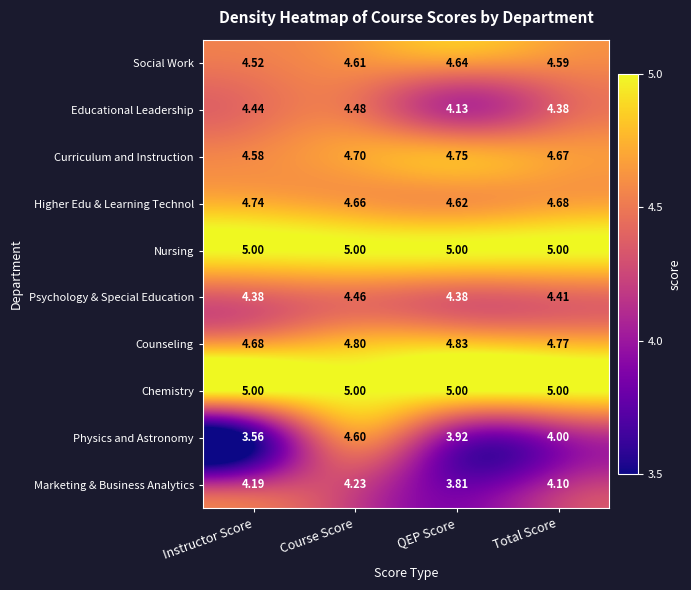

Which series has the widest spread of values?

Physics and Astronomy